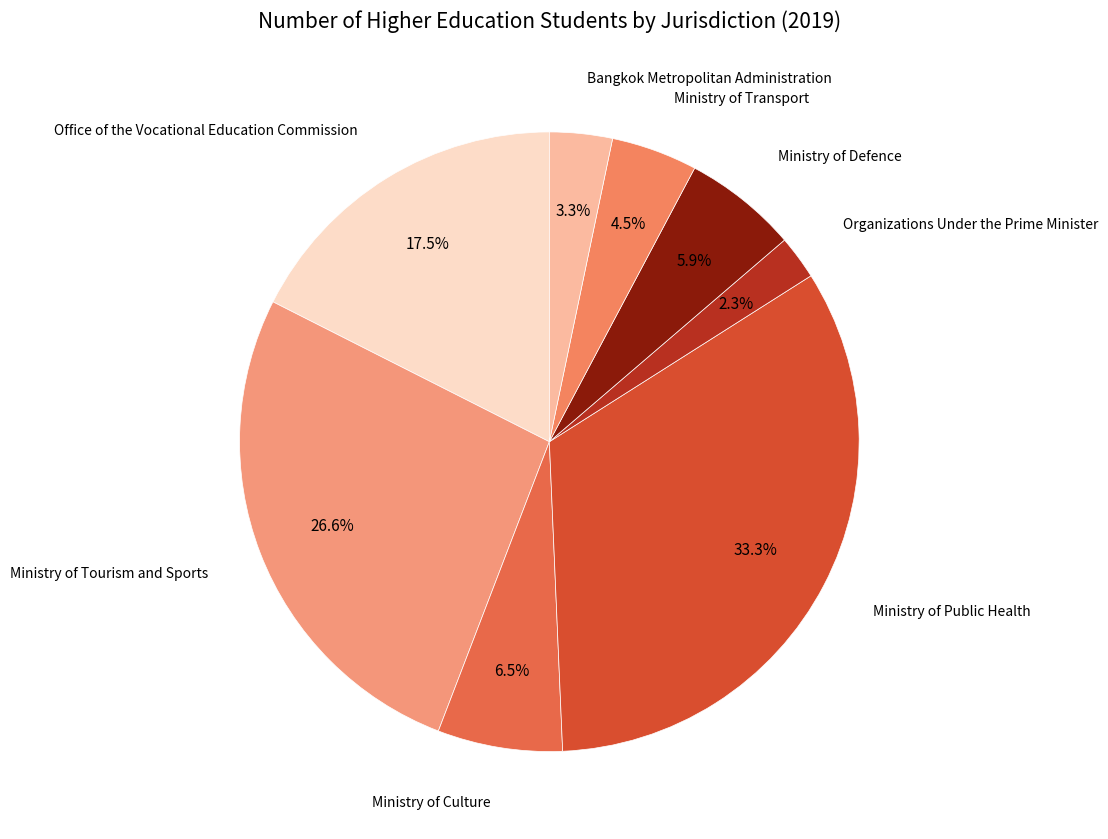

How many segments does this pie chart have?

8